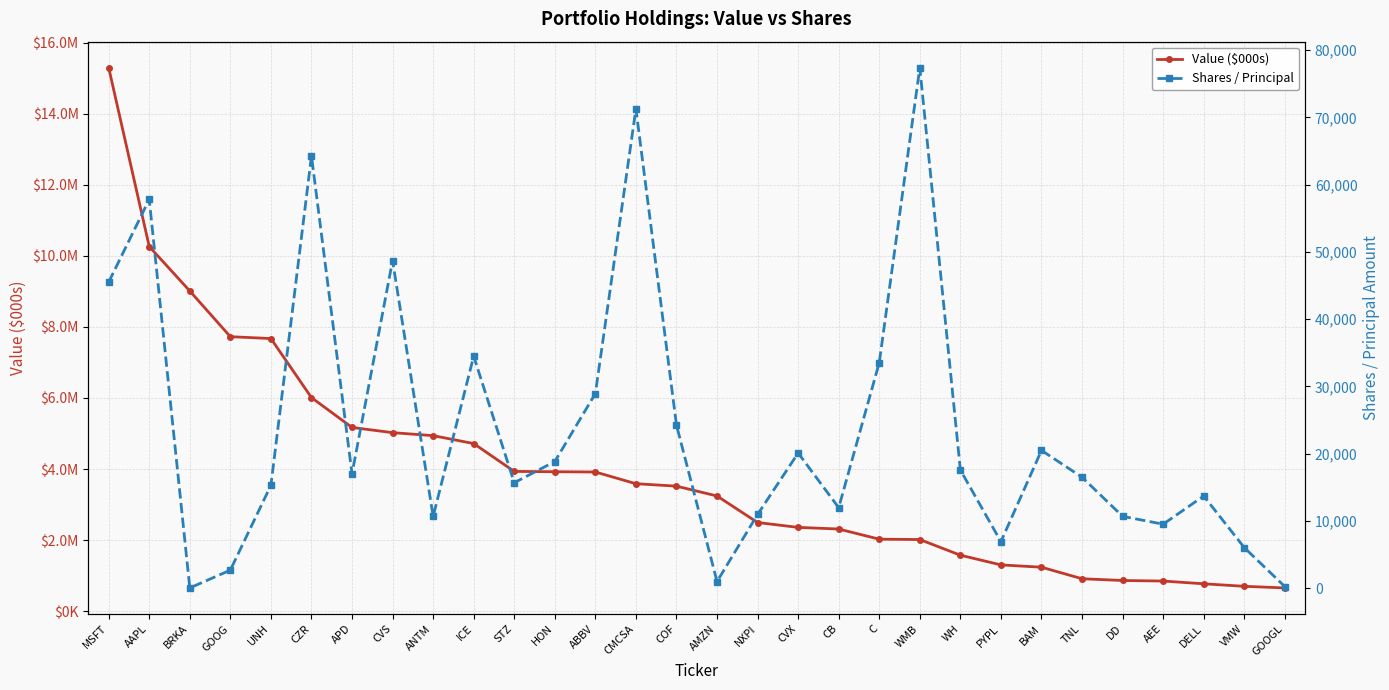

What is the label of the 8th point from the left?

CVS